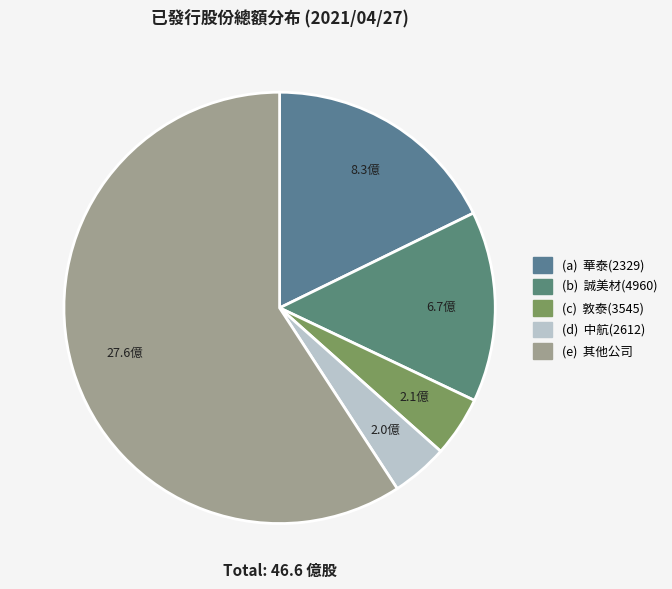

What is the largest slice in the pie chart?

(e) 其他公司